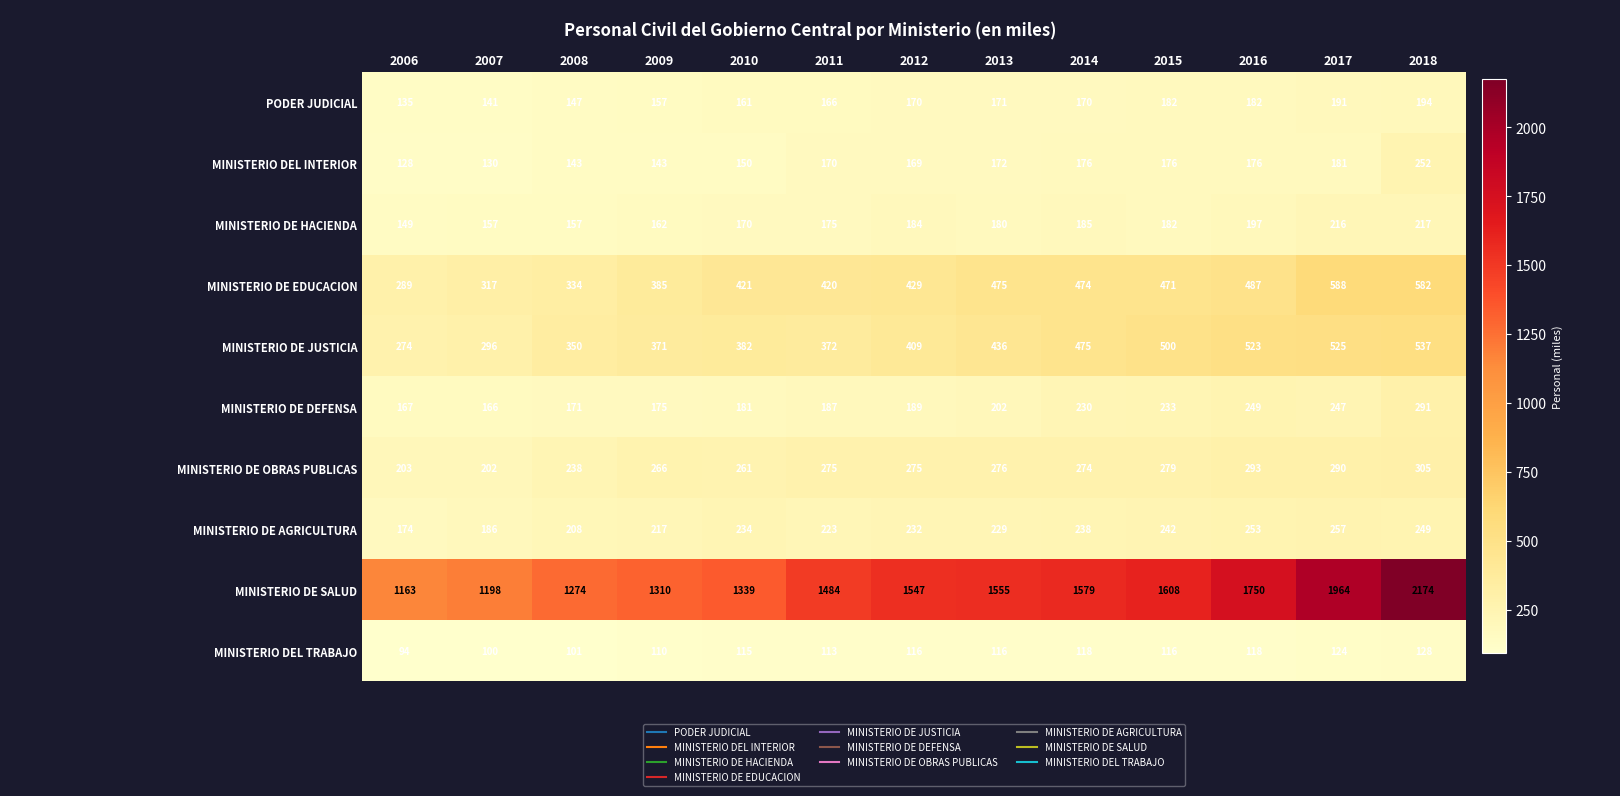

At which label does MINISTERIO DE OBRAS PUBLICAS reach its minimum?

2007